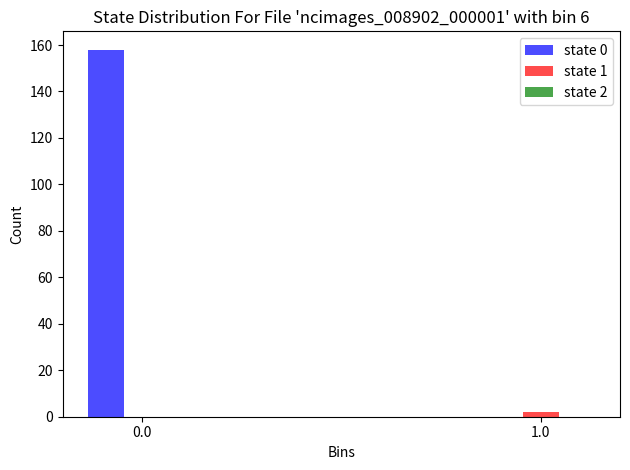

What is the greatest value displayed?

158